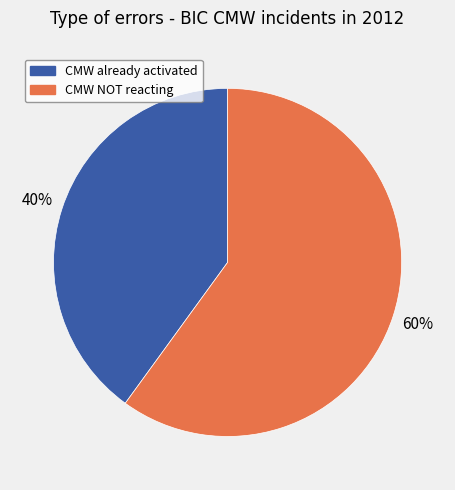

To the nearest percent, what is the difference between the largest and smallest slice percentages?

20%